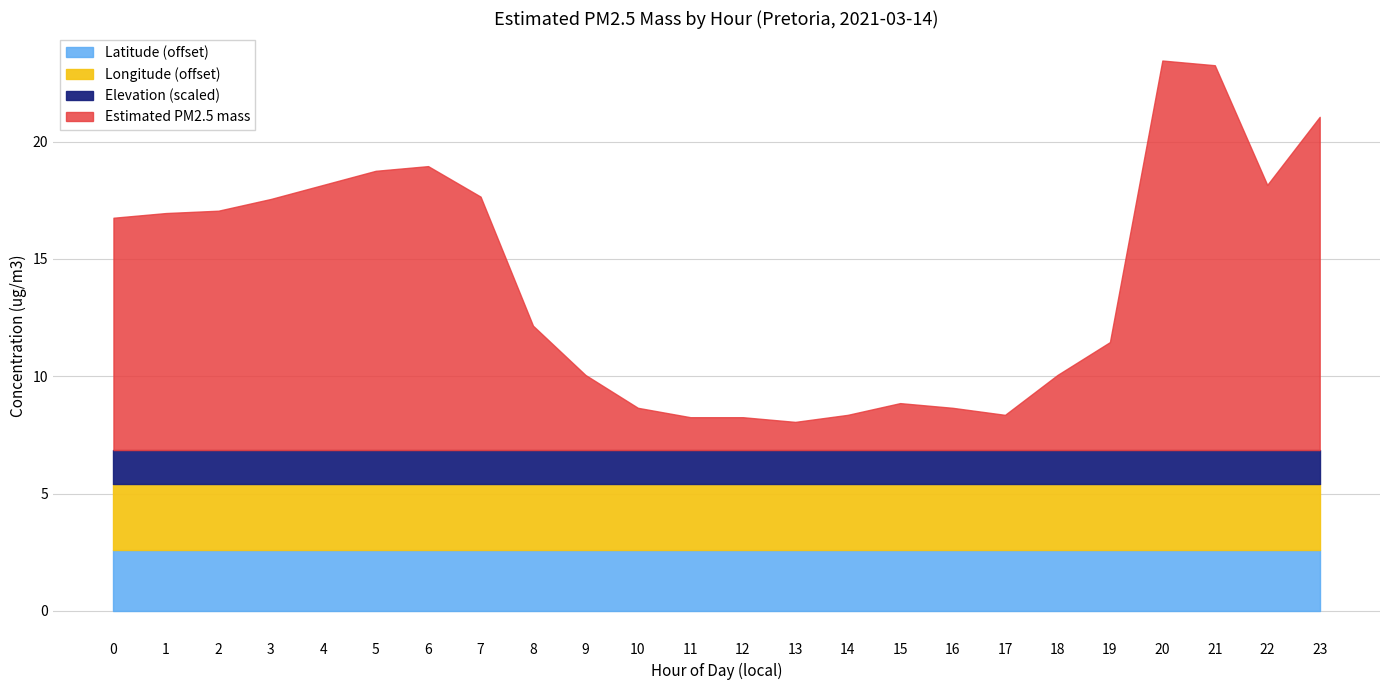

True or false: Longitude (offset) has a value of 3.9 at 22.

False